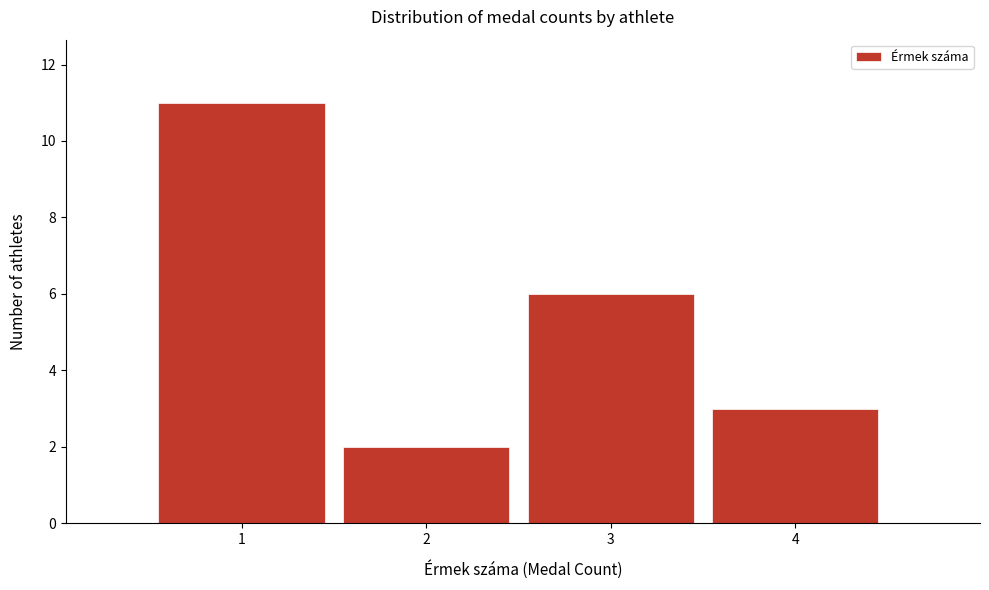

Reading left to right, list every bar in this chart as the range it spans on the x-axis followed by its height. The values are not printed on the chart, so give them approximately, as read against the axis.

0.5 to 1.5: 11
1.5 to 2.5: 2
2.5 to 3.5: 6
3.5 to 4.5: 3